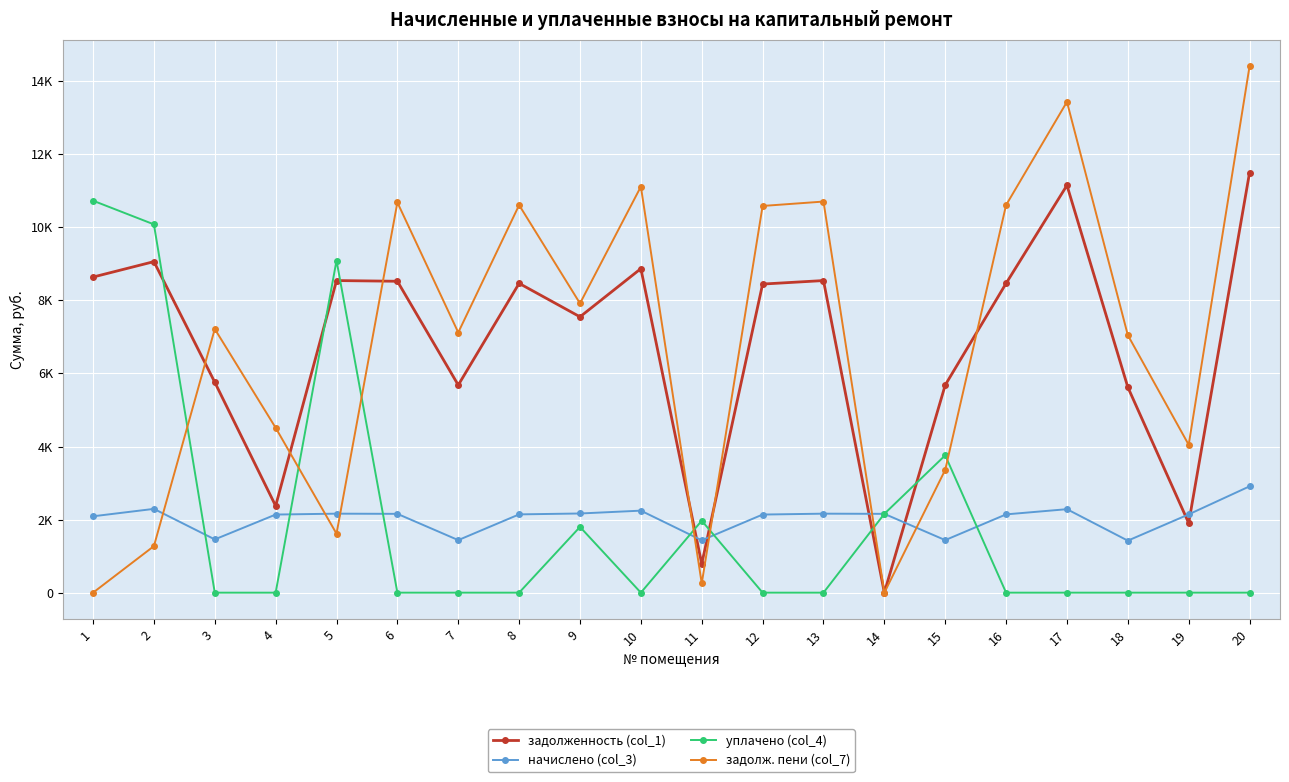

What are all the series names shown in the legend?

задолженность (col_1), начислено (col_3), уплачено (col_4), задолж. пени (col_7)